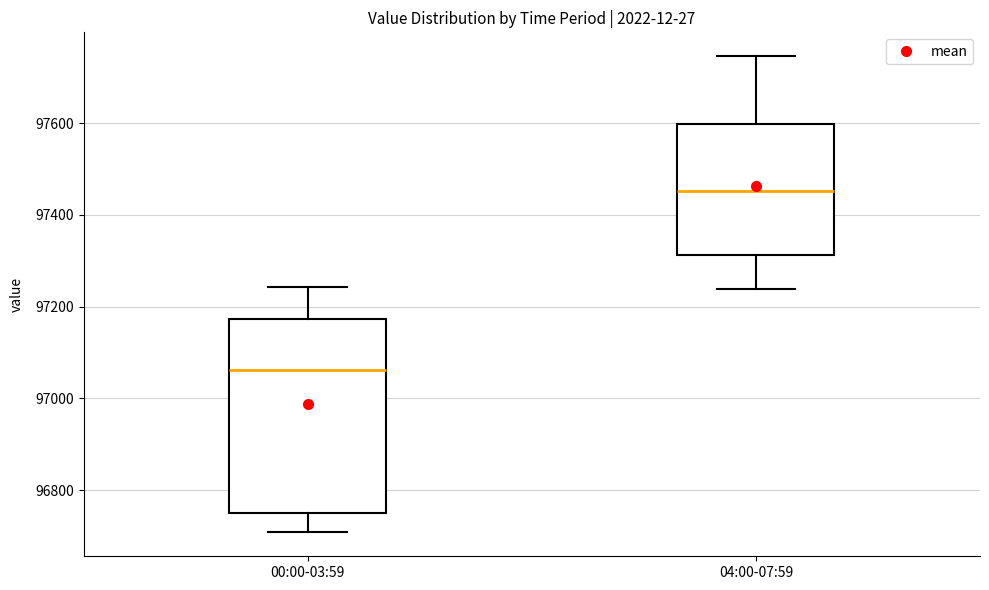

Which box's median line is the highest?

04:00-07:59